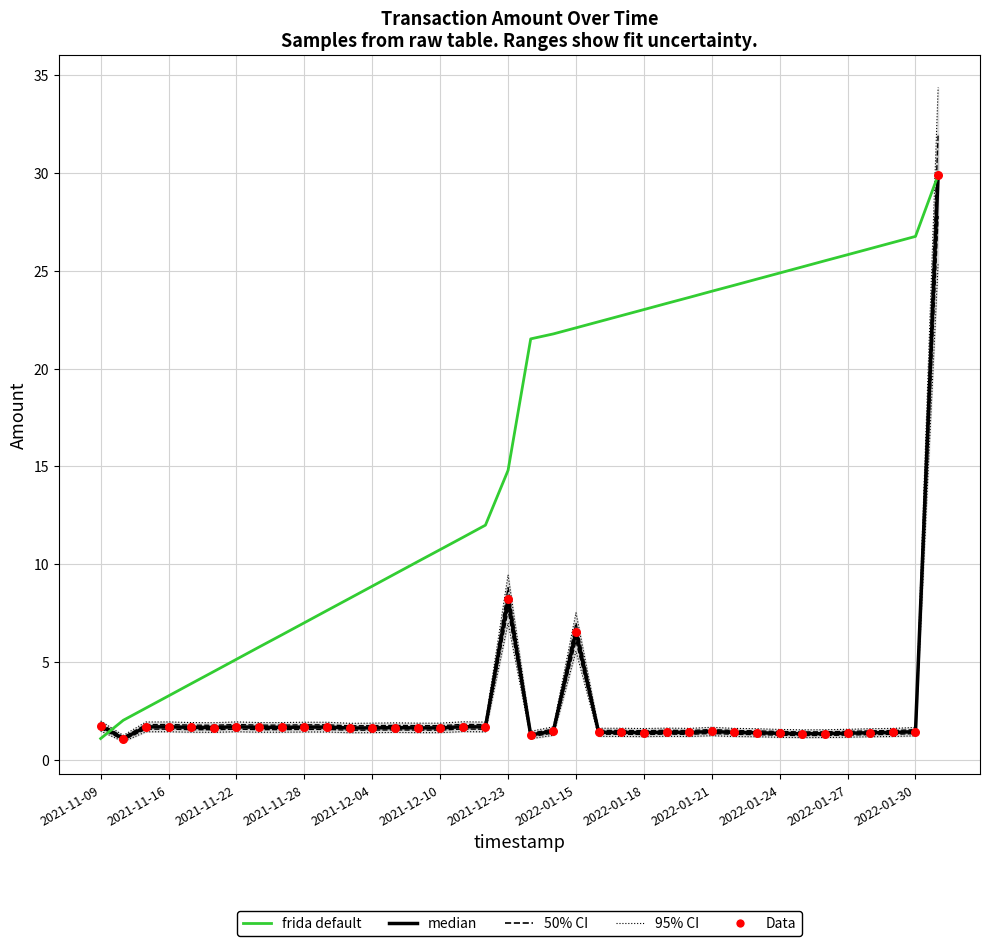

Which series contains the lowest Y value?

median